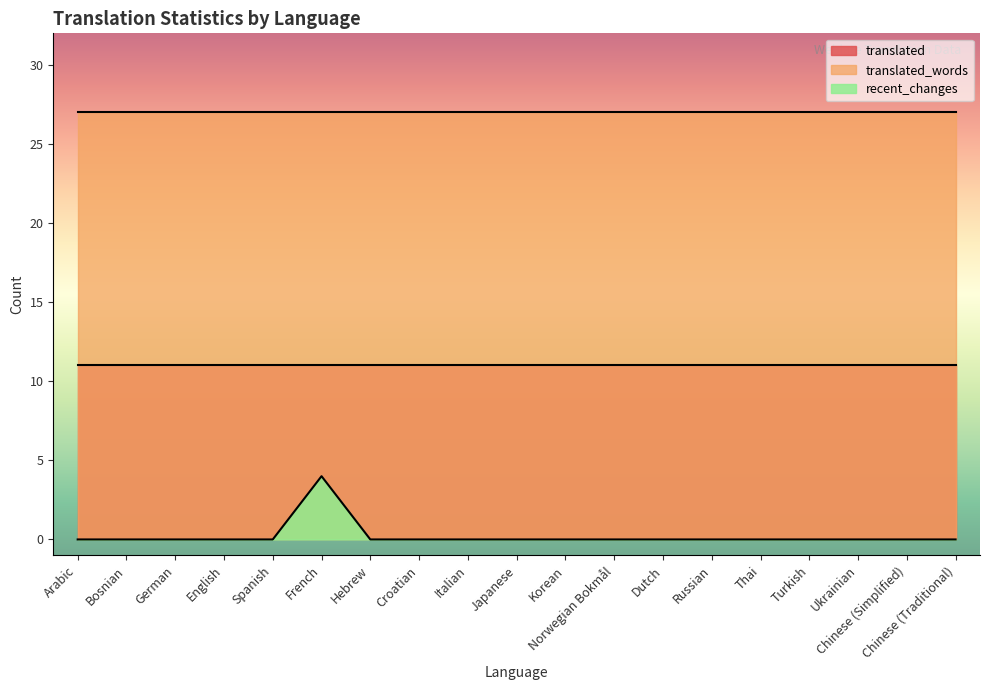

How many lines are shown in the chart?

3